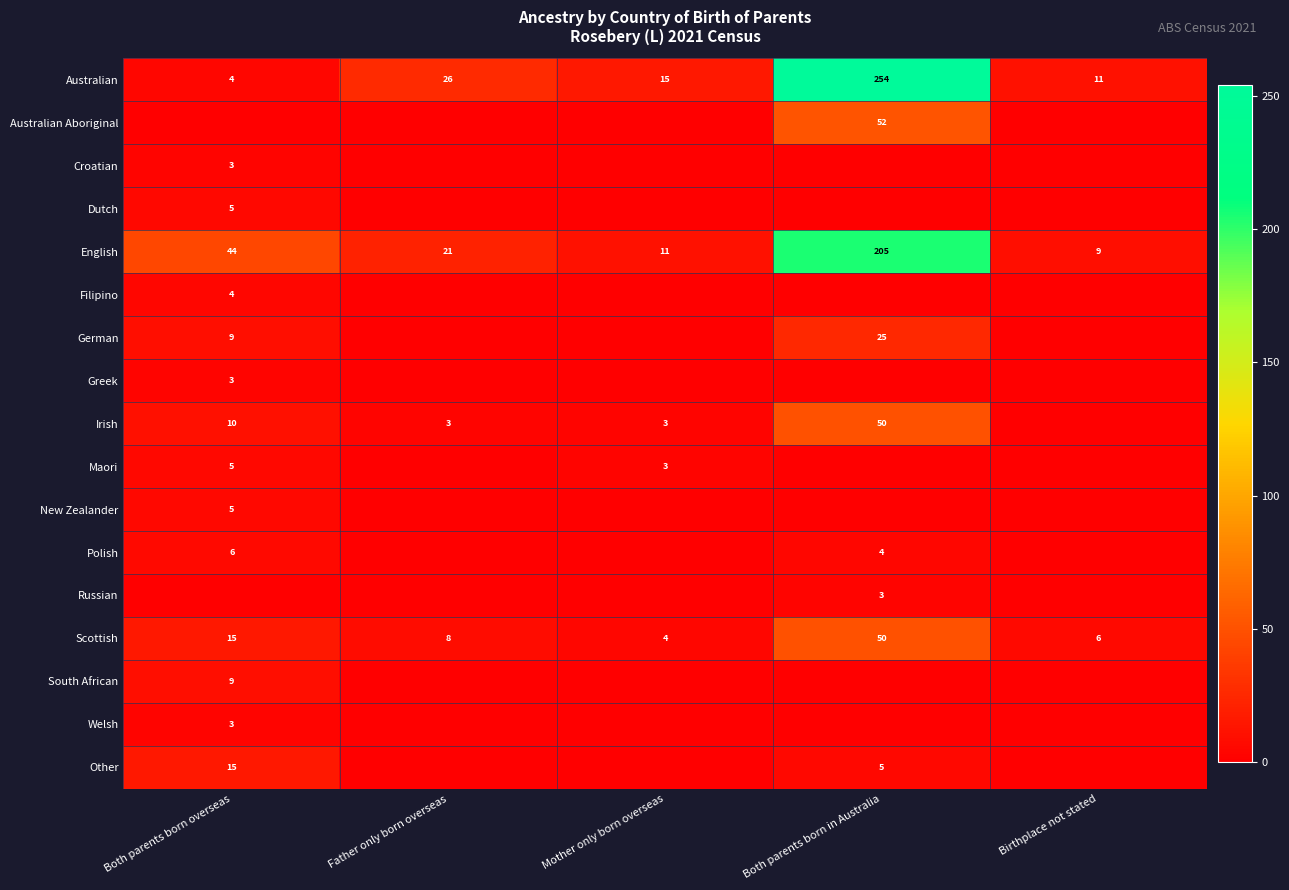

What value does the Australian series have at Mother only born overseas?

15